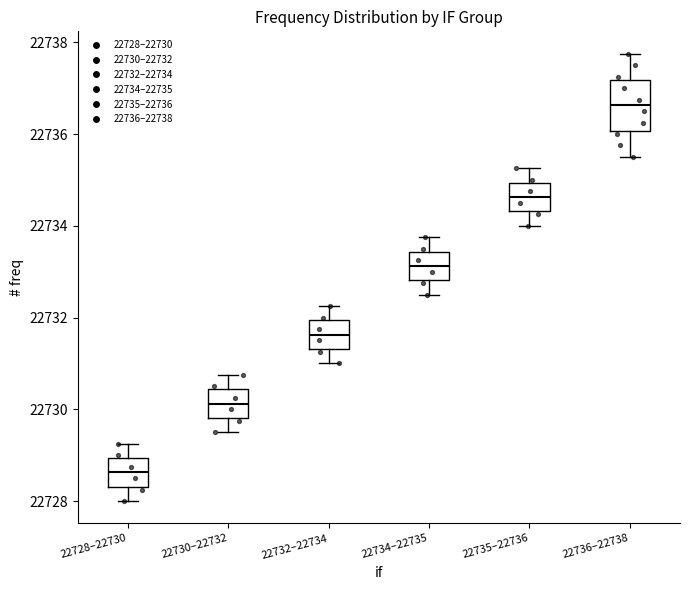

Which box has the highest median line?

22736–22738